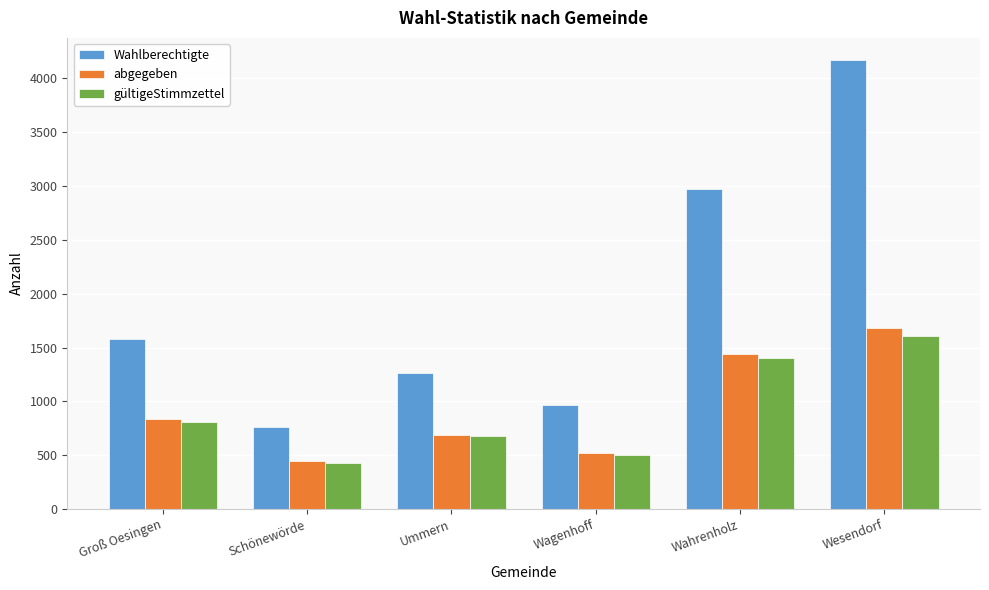

What is the minimum value shown in the chart?

430